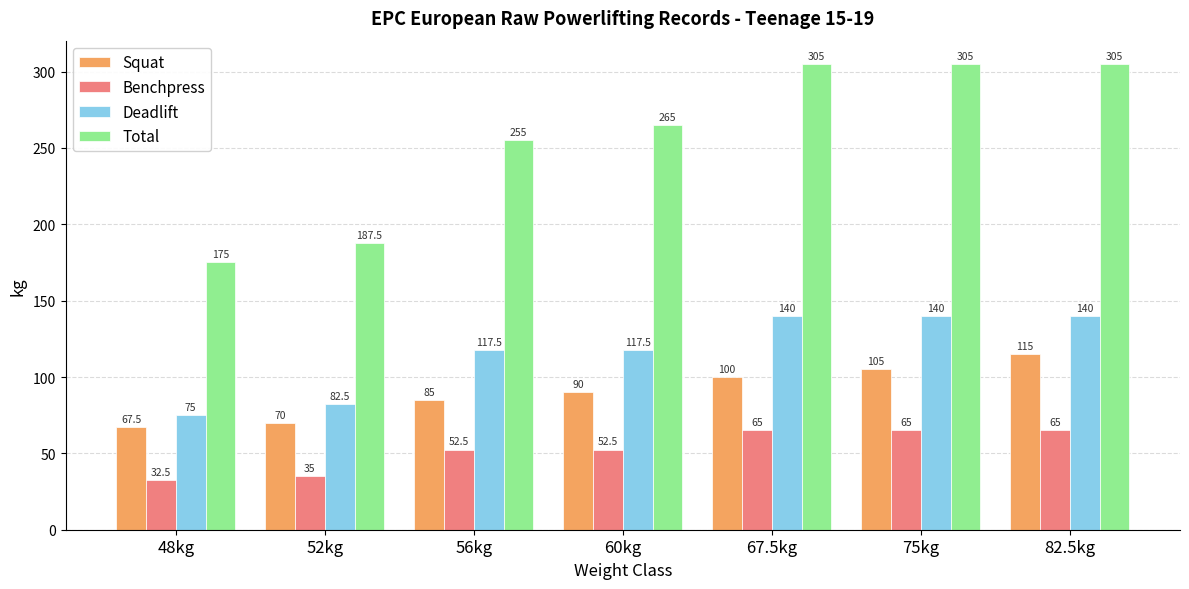

What are all the series names shown in the legend?

Squat, Benchpress, Deadlift, Total